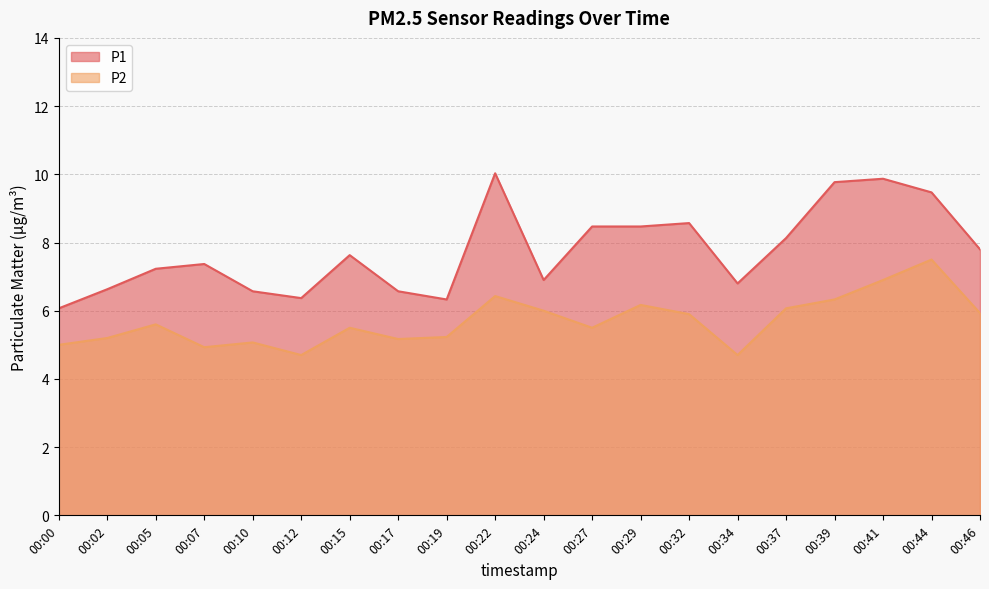

What is the sum of the P2 values at 00:34 and 00:44?

12.2